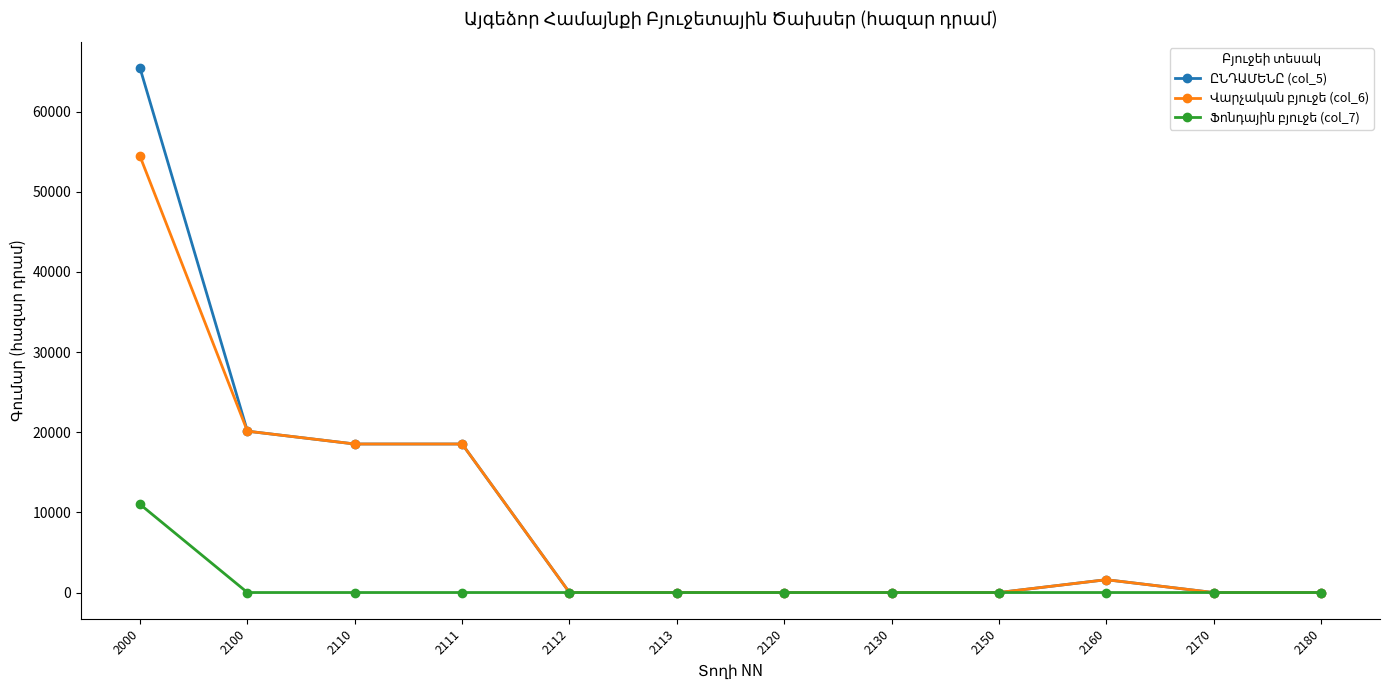

How many categories are shown in the chart?

12